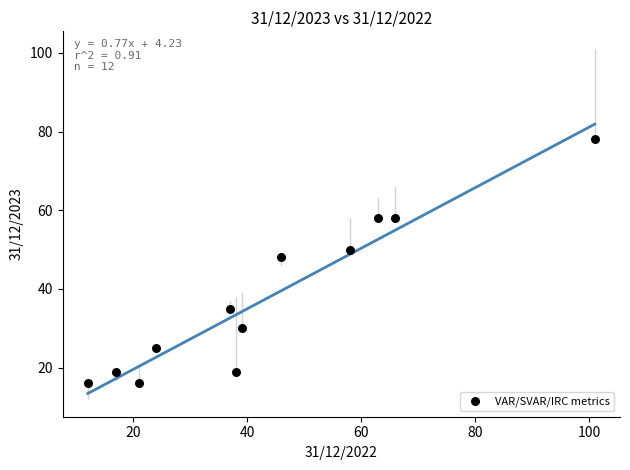

What Y value in the scatter plot is closest to 47?

48